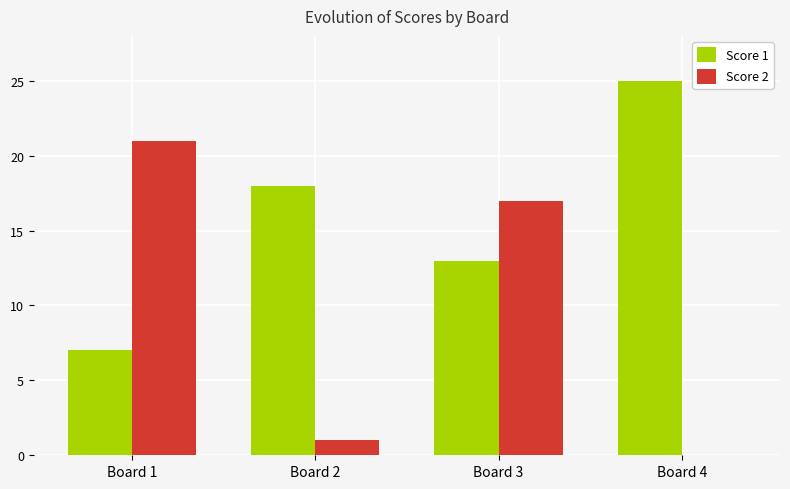

At which label does Score 2 first exceed 17?

Board 1